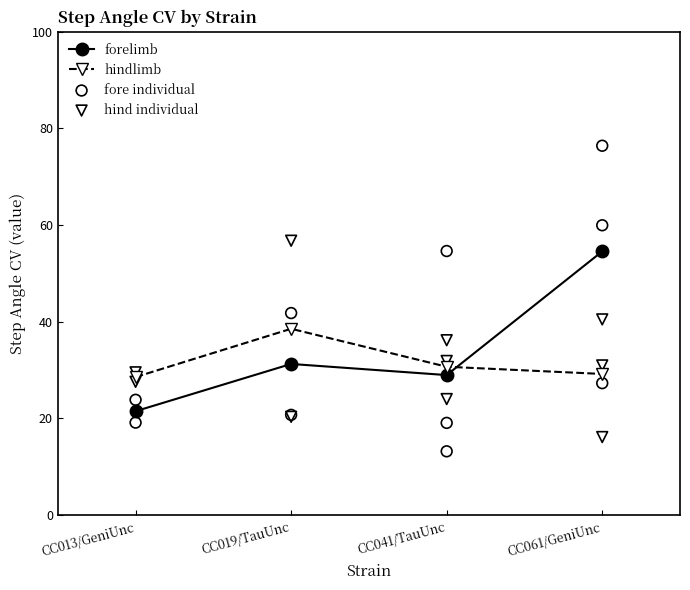

List the labels in order of forelimb value, smallest first.

CC013/GeniUnc, CC041/TauUnc, CC019/TauUnc, CC061/GeniUnc